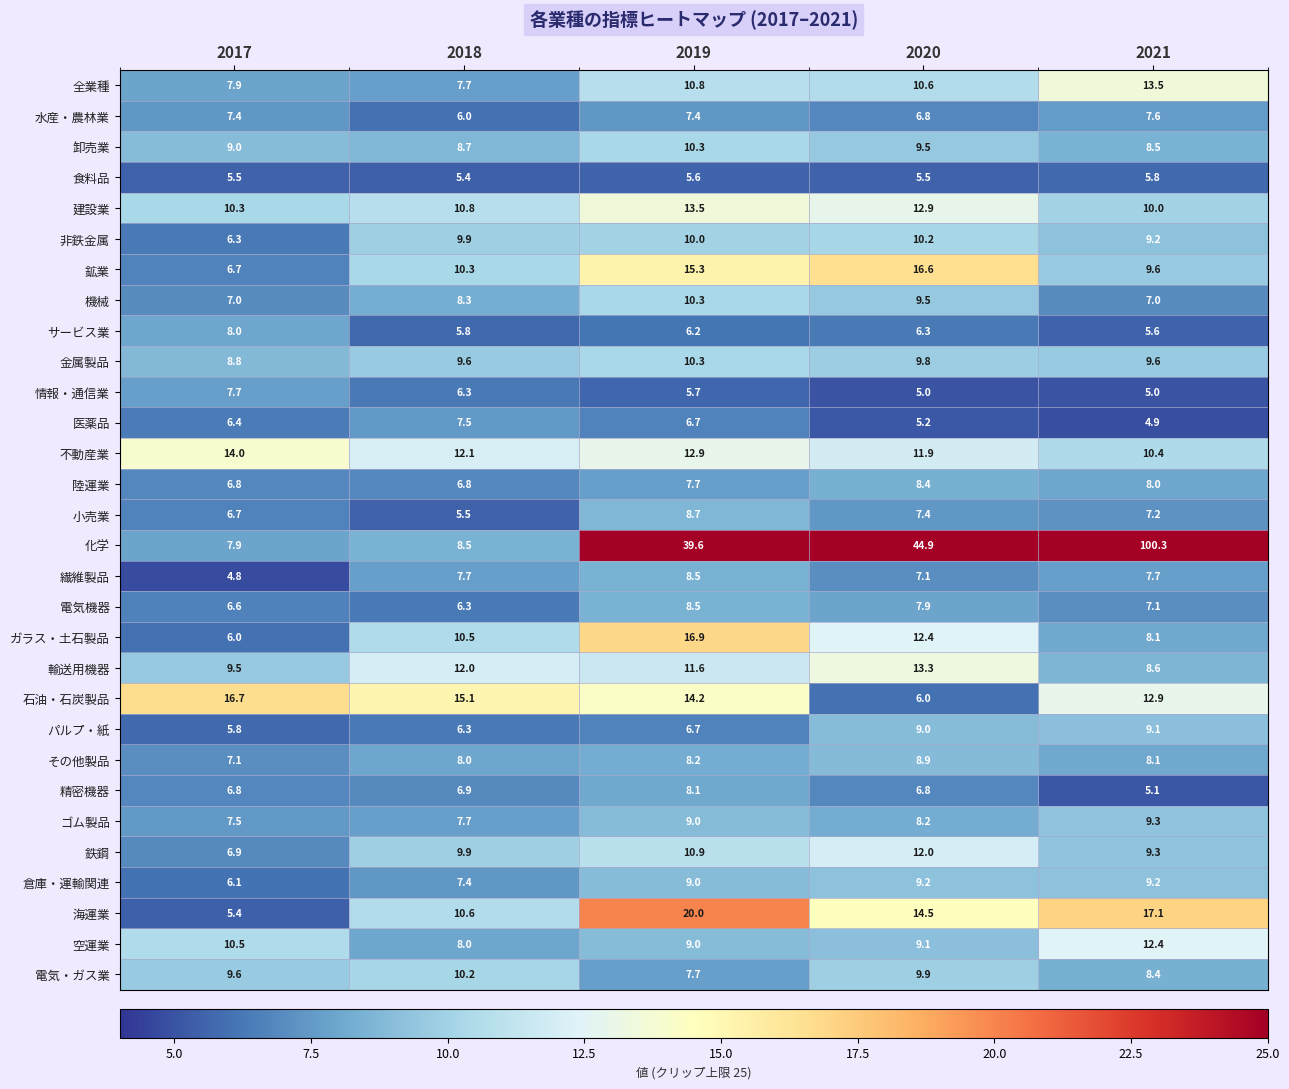

The 倉庫・運輸関連 series shows 9.2 at 2021. True or false?

True